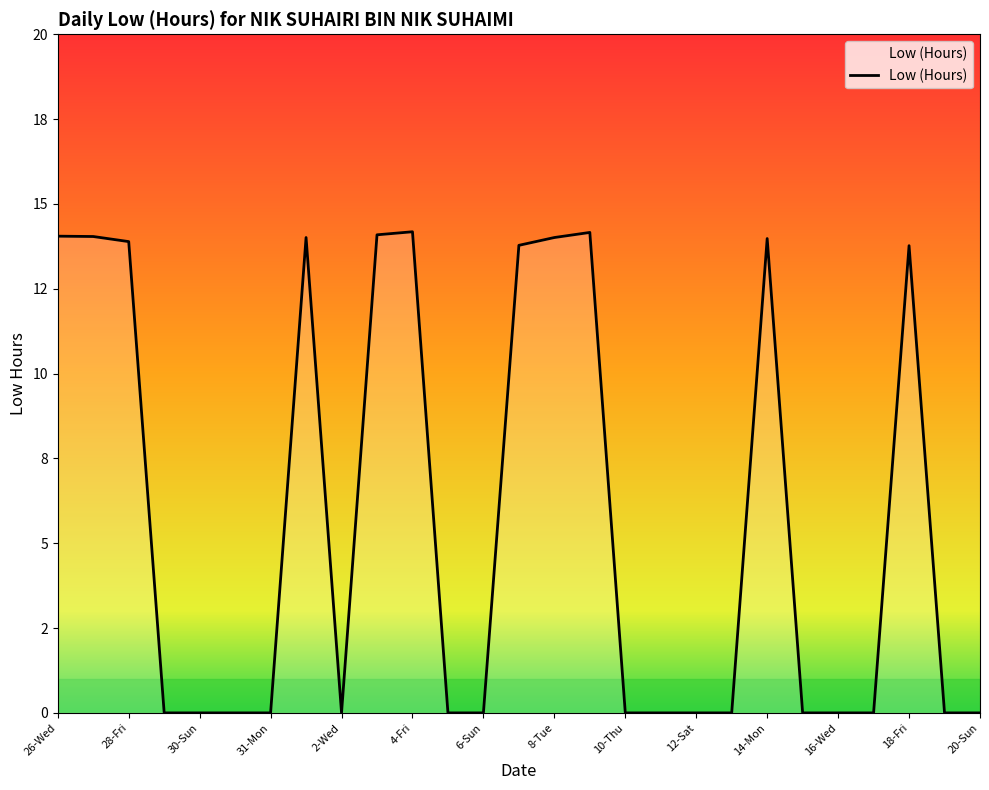

Is this an area chart (filled region under the line)?

Yes